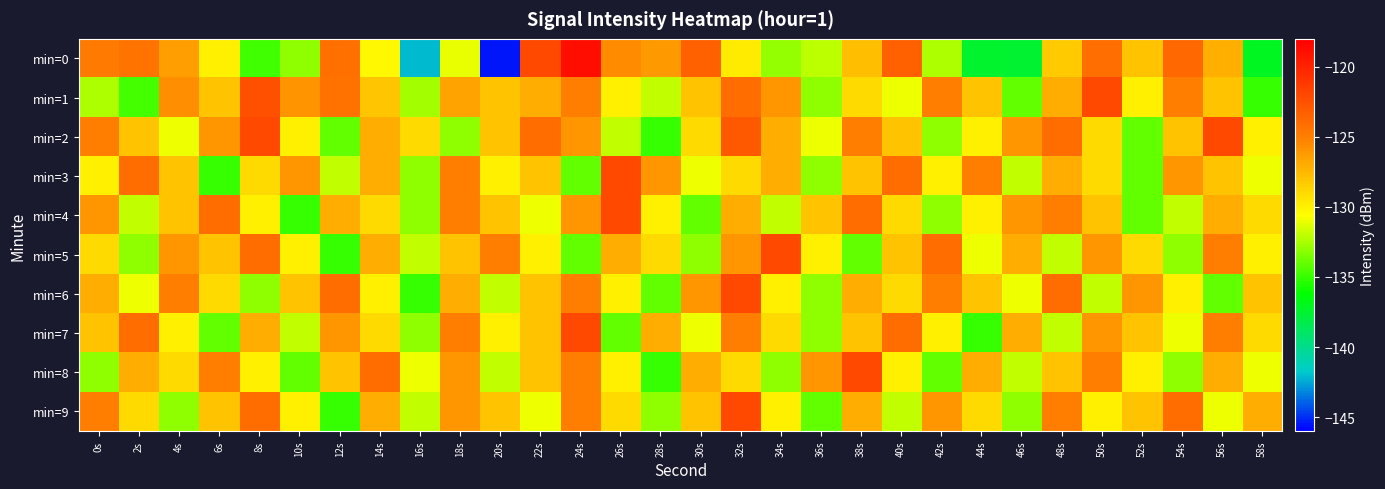

Reading left to right, transcribe all the data shown in this chart.

min=0: 0s=-124.8	2s=-124.4	4s=-126.4	6s=-129.9	8s=-134.8	10s=-133.0	12s=-124.1	14s=-130.3	16s=-142.1	18s=-131.0	20s=-145.6	22s=-122.1	24s=-118.8	26s=-125.6	28s=-126.1	30s=-123.4	32s=-129.7	34s=-133.0	36s=-132.0	38s=-127.8	40s=-123.3	42s=-132.4	44s=-137.4	46s=-137.6	48s=-128.4	50s=-124.0	52s=-128.0	54s=-123.8	56s=-127.2	58s=-137.1
min=1: 0s=-132.4	2s=-134.6	4s=-125.7	6s=-128.0	8s=-122.5	10s=-125.9	12s=-124.3	14s=-128.2	16s=-132.6	18s=-126.6	20s=-128.0	22s=-127.0	24s=-125.0	26s=-130.0	28s=-132.0	30s=-128.0	32s=-124.0	34s=-126.0	36s=-133.0	38s=-129.0	40s=-131.0	42s=-125.0	44s=-128.0	46s=-134.0	48s=-127.0	50s=-122.0	52s=-130.0	54s=-125.0	56s=-128.0	58s=-135.0
min=2: 0s=-125.0	2s=-128.0	4s=-131.0	6s=-126.0	8s=-122.0	10s=-130.0	12s=-134.0	14s=-127.0	16s=-129.0	18s=-133.0	20s=-128.0	22s=-124.0	24s=-126.0	26s=-132.0	28s=-135.0	30s=-129.0	32s=-123.0	34s=-127.0	36s=-131.0	38s=-125.0	40s=-128.0	42s=-133.0	44s=-130.0	46s=-126.0	48s=-124.0	50s=-129.0	52s=-134.0	54s=-128.0	56s=-122.0	58s=-130.0
min=3: 0s=-130.0	2s=-124.0	4s=-128.0	6s=-135.0	8s=-129.0	10s=-126.0	12s=-132.0	14s=-127.0	16s=-133.0	18s=-125.0	20s=-130.0	22s=-128.0	24s=-134.0	26s=-122.0	28s=-126.0	30s=-131.0	32s=-129.0	34s=-127.0	36s=-133.0	38s=-128.0	40s=-124.0	42s=-130.0	44s=-125.0	46s=-132.0	48s=-127.0	50s=-129.0	52s=-134.0	54s=-126.0	56s=-128.0	58s=-131.0
min=4: 0s=-126.0	2s=-132.0	4s=-128.0	6s=-124.0	8s=-130.0	10s=-135.0	12s=-127.0	14s=-129.0	16s=-133.0	18s=-125.0	20s=-128.0	22s=-131.0	24s=-126.0	26s=-122.0	28s=-130.0	30s=-134.0	32s=-127.0	34s=-132.0	36s=-128.0	38s=-124.0	40s=-129.0	42s=-133.0	44s=-130.0	46s=-126.0	48s=-125.0	50s=-128.0	52s=-134.0	54s=-132.0	56s=-127.0	58s=-129.0
min=5: 0s=-129.0	2s=-133.0	4s=-126.0	6s=-128.0	8s=-124.0	10s=-130.0	12s=-135.0	14s=-127.0	16s=-132.0	18s=-128.0	20s=-125.0	22s=-130.0	24s=-134.0	26s=-127.0	28s=-129.0	30s=-133.0	32s=-126.0	34s=-122.0	36s=-130.0	38s=-134.0	40s=-128.0	42s=-124.0	44s=-131.0	46s=-127.0	48s=-132.0	50s=-126.0	52s=-129.0	54s=-133.0	56s=-125.0	58s=-130.0
min=6: 0s=-127.0	2s=-131.0	4s=-125.0	6s=-129.0	8s=-133.0	10s=-128.0	12s=-124.0	14s=-130.0	16s=-135.0	18s=-127.0	20s=-132.0	22s=-128.0	24s=-125.0	26s=-130.0	28s=-134.0	30s=-126.0	32s=-122.0	34s=-130.0	36s=-133.0	38s=-127.0	40s=-129.0	42s=-125.0	44s=-128.0	46s=-131.0	48s=-124.0	50s=-132.0	52s=-126.0	54s=-130.0	56s=-134.0	58s=-128.0
min=7: 0s=-128.0	2s=-124.0	4s=-130.0	6s=-134.0	8s=-127.0	10s=-132.0	12s=-126.0	14s=-129.0	16s=-133.0	18s=-125.0	20s=-130.0	22s=-128.0	24s=-122.0	26s=-134.0	28s=-127.0	30s=-131.0	32s=-125.0	34s=-129.0	36s=-133.0	38s=-128.0	40s=-124.0	42s=-130.0	44s=-135.0	46s=-127.0	48s=-132.0	50s=-126.0	52s=-128.0	54s=-131.0	56s=-125.0	58s=-129.0
min=8: 0s=-133.0	2s=-127.0	4s=-129.0	6s=-125.0	8s=-130.0	10s=-134.0	12s=-128.0	14s=-124.0	16s=-131.0	18s=-126.0	20s=-132.0	22s=-128.0	24s=-125.0	26s=-130.0	28s=-135.0	30s=-127.0	32s=-129.0	34s=-133.0	36s=-126.0	38s=-122.0	40s=-130.0	42s=-134.0	44s=-127.0	46s=-132.0	48s=-128.0	50s=-125.0	52s=-130.0	54s=-133.0	56s=-127.0	58s=-131.0
min=9: 0s=-125.0	2s=-129.0	4s=-133.0	6s=-128.0	8s=-124.0	10s=-130.0	12s=-135.0	14s=-127.0	16s=-132.0	18s=-126.0	20s=-128.0	22s=-131.0	24s=-125.0	26s=-129.0	28s=-133.0	30s=-128.0	32s=-122.0	34s=-130.0	36s=-134.0	38s=-127.0	40s=-132.0	42s=-126.0	44s=-129.0	46s=-133.0	48s=-125.0	50s=-130.0	52s=-128.0	54s=-124.0	56s=-131.0	58s=-127.0